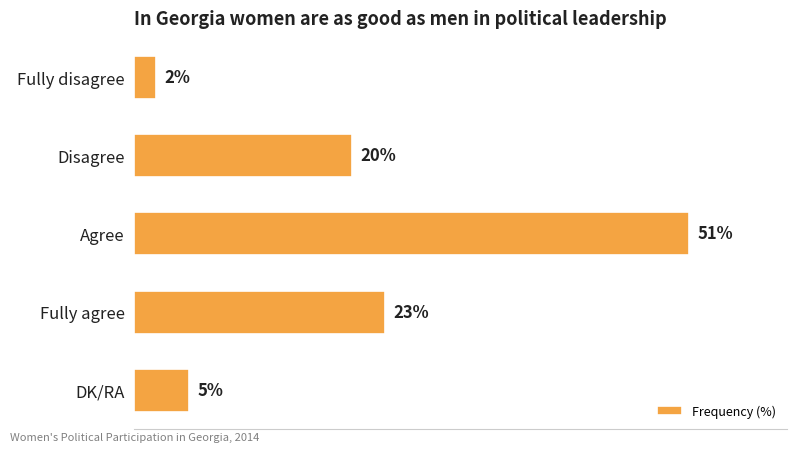

Which has a higher value, Disagree or Fully agree?

Fully agree